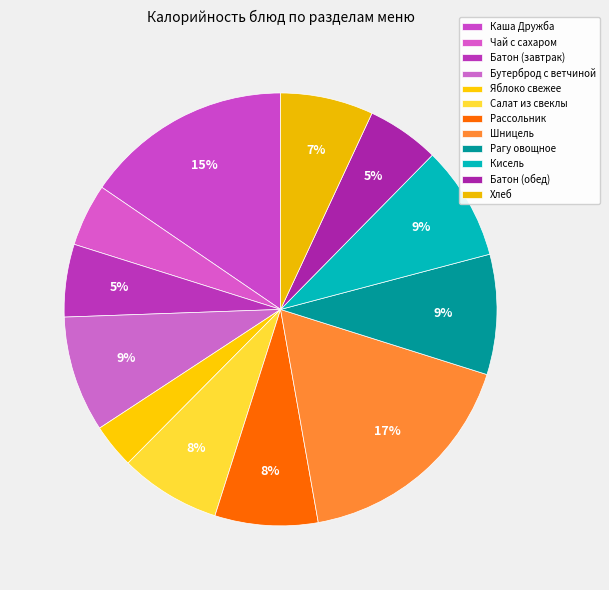

The Каша Дружба slice represents 15% of the pie. True or false?

True